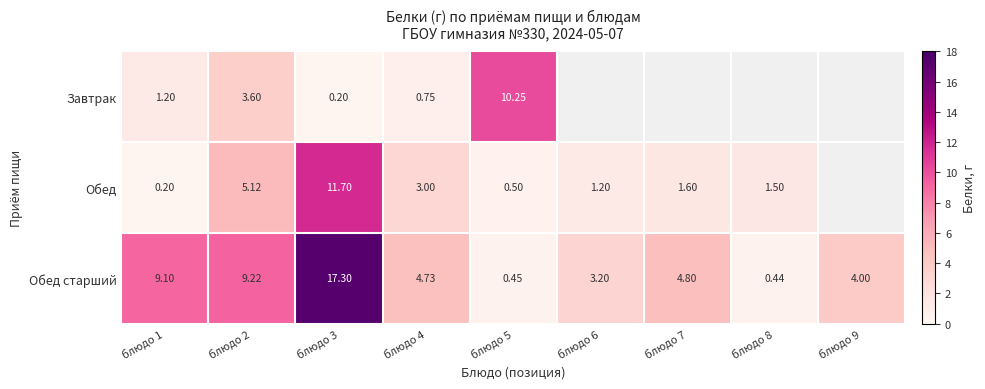

Rank the series at блюдо 2 from highest to lowest value.

Обед старший, Обед, Завтрак